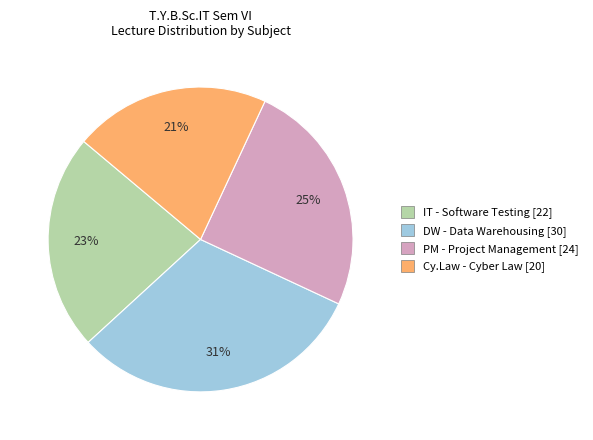

Count the number of slices in the pie.

4